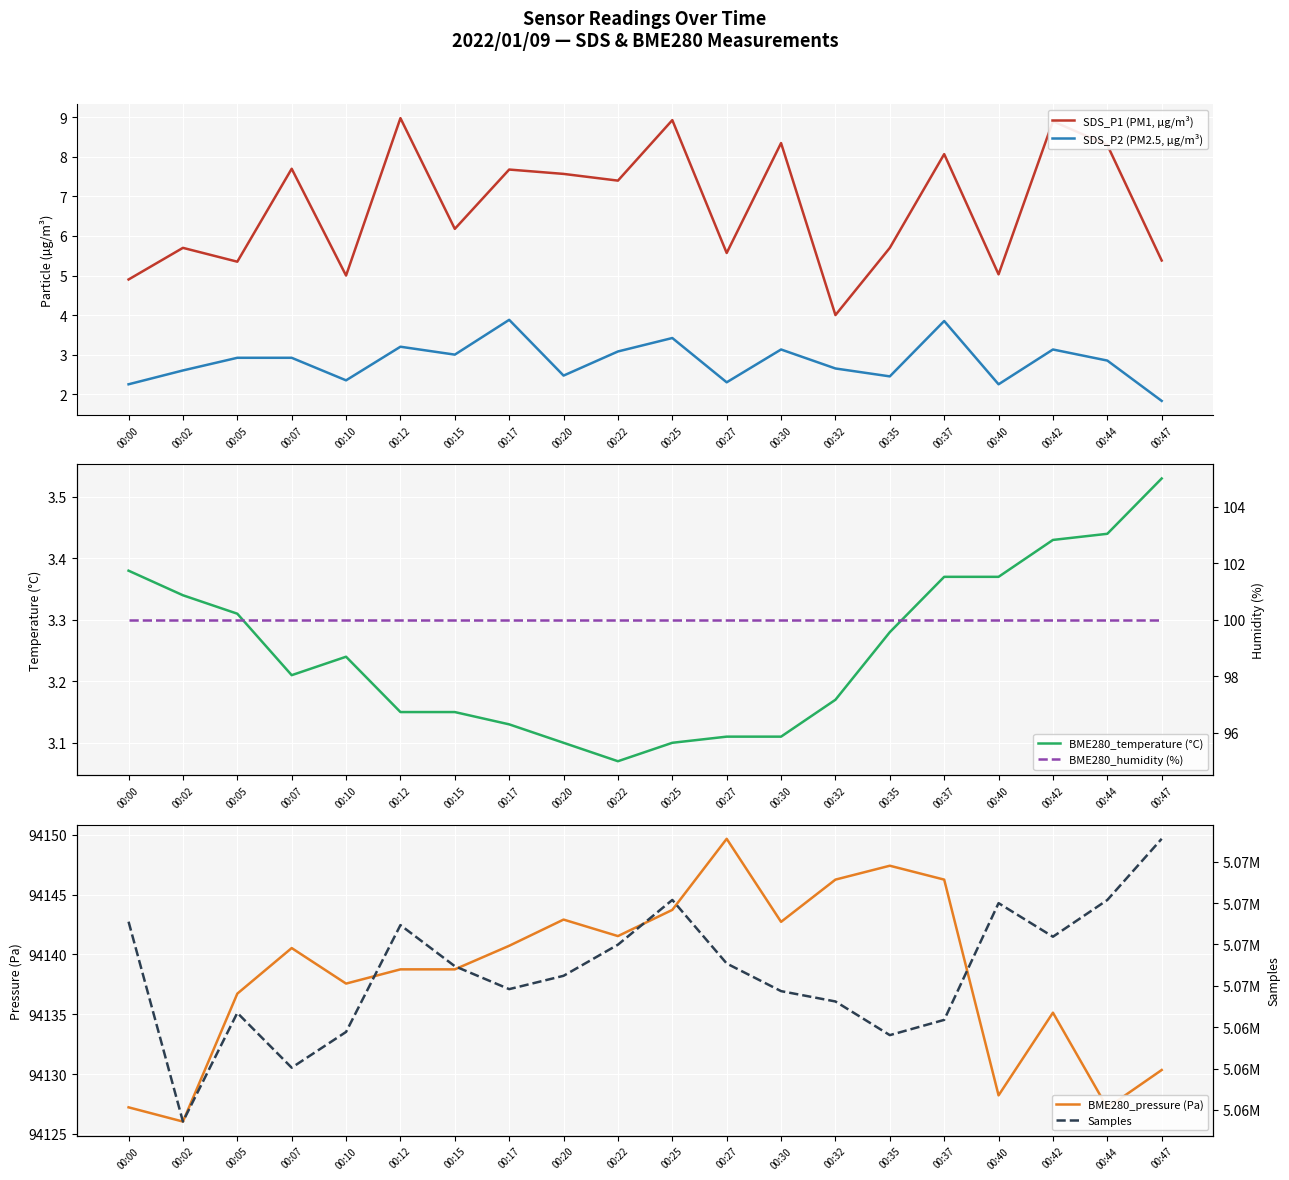

At which label does SDS_P1 (PM1, µg/m³) first exceed 7?

00:07